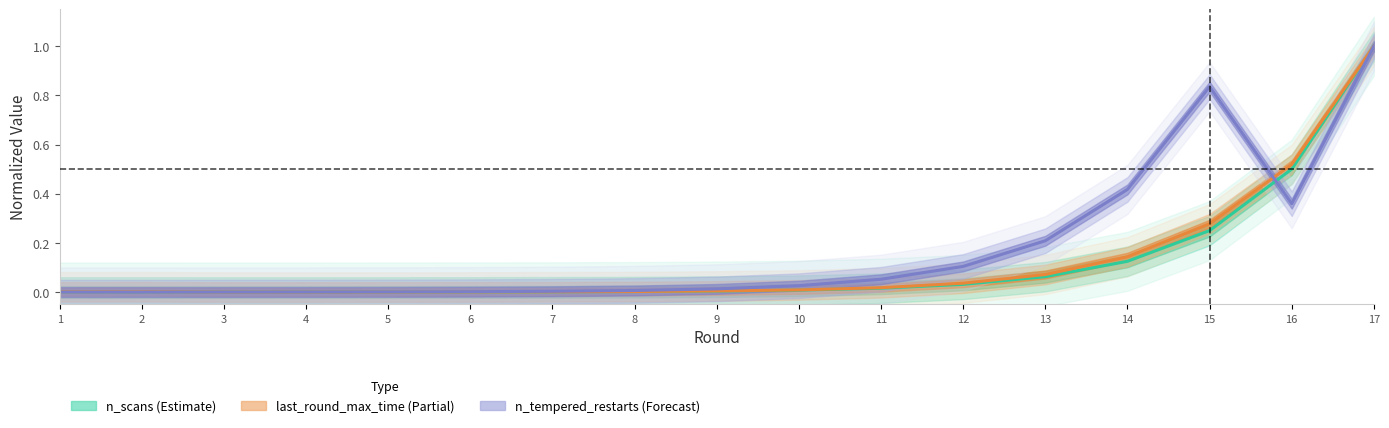

In n_tempered_restarts (Forecast), how many points are higher than both neighbors (excluding endpoints)?

1